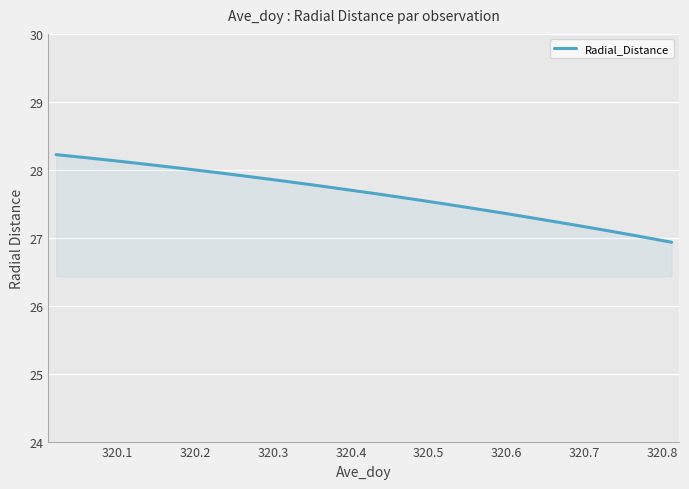

What is the maximum value shown in the chart?

28.2